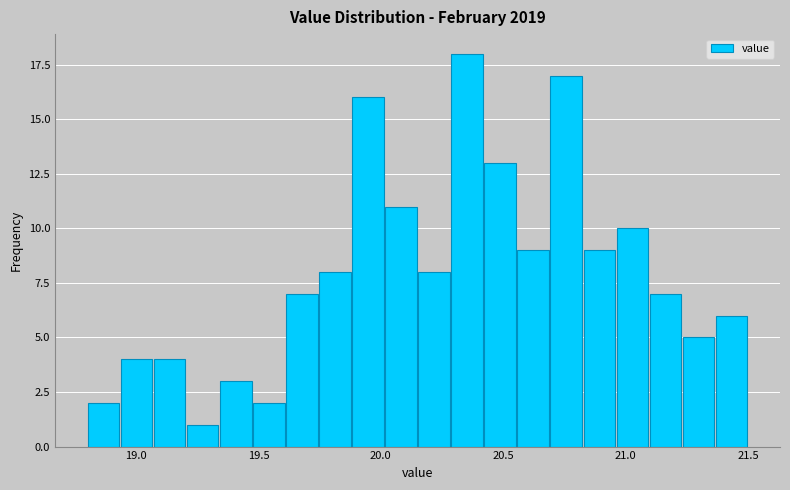

Read against the x-axis, roughly where is the centre of the tallest bar?

20.35